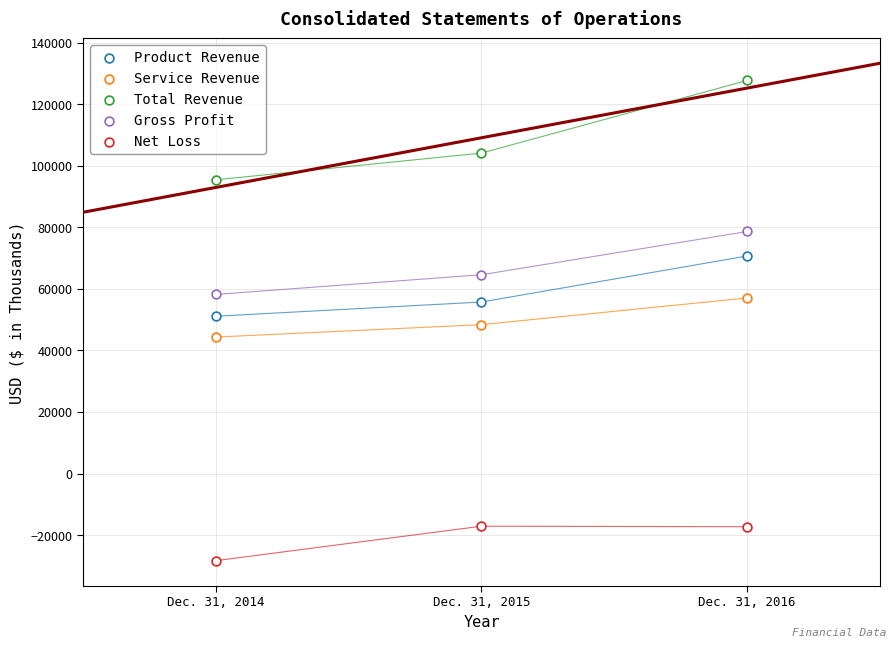

How many data points are displayed?

15